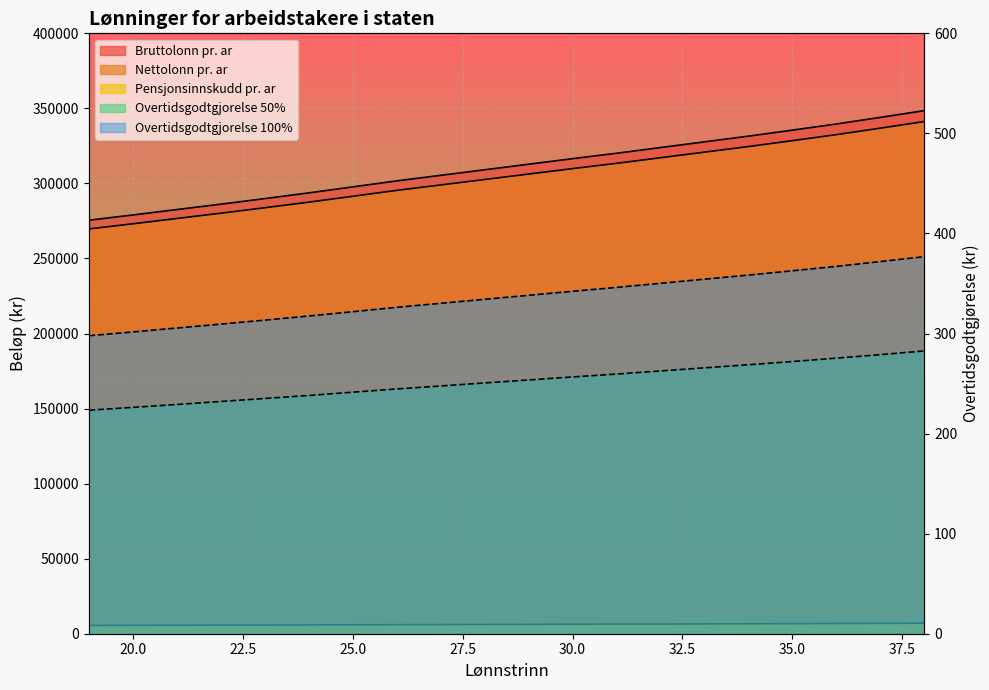

At which category is the sum across all series the highest?

38